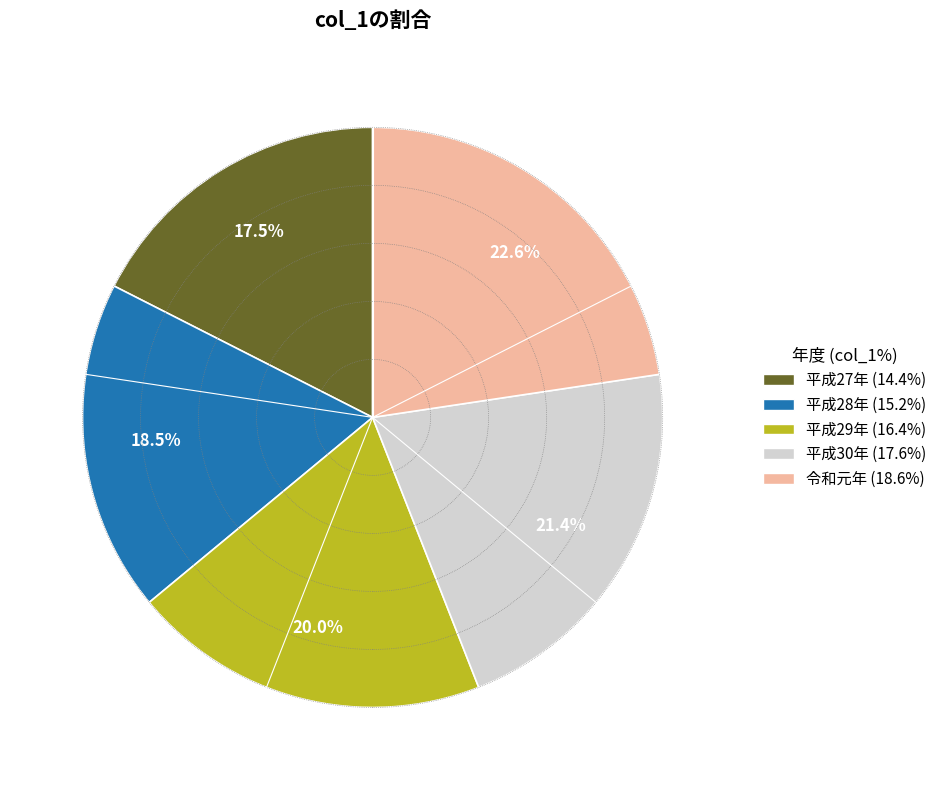

To the nearest percent, what is the difference between the largest and smallest slice percentages?

5%